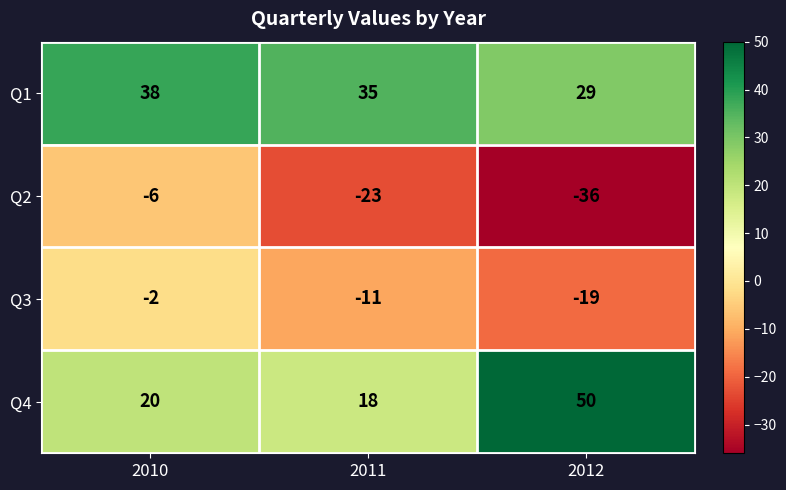

What is the greatest value displayed?

50